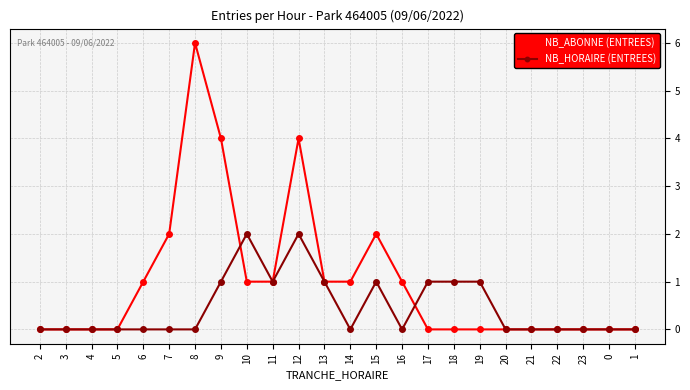

True or false: NB_HORAIRE (ENTREES) and NB_ABONNE (ENTREES) intersect in this chart.

True